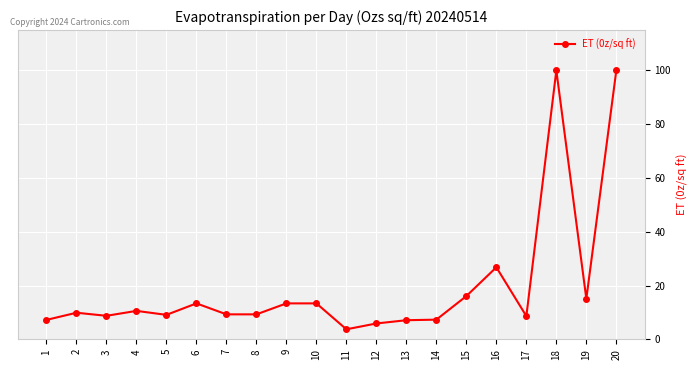

What is the greatest value displayed?

100.0